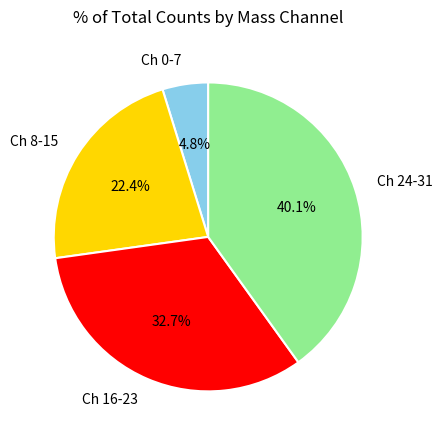

Is there a majority slice in this chart?

No